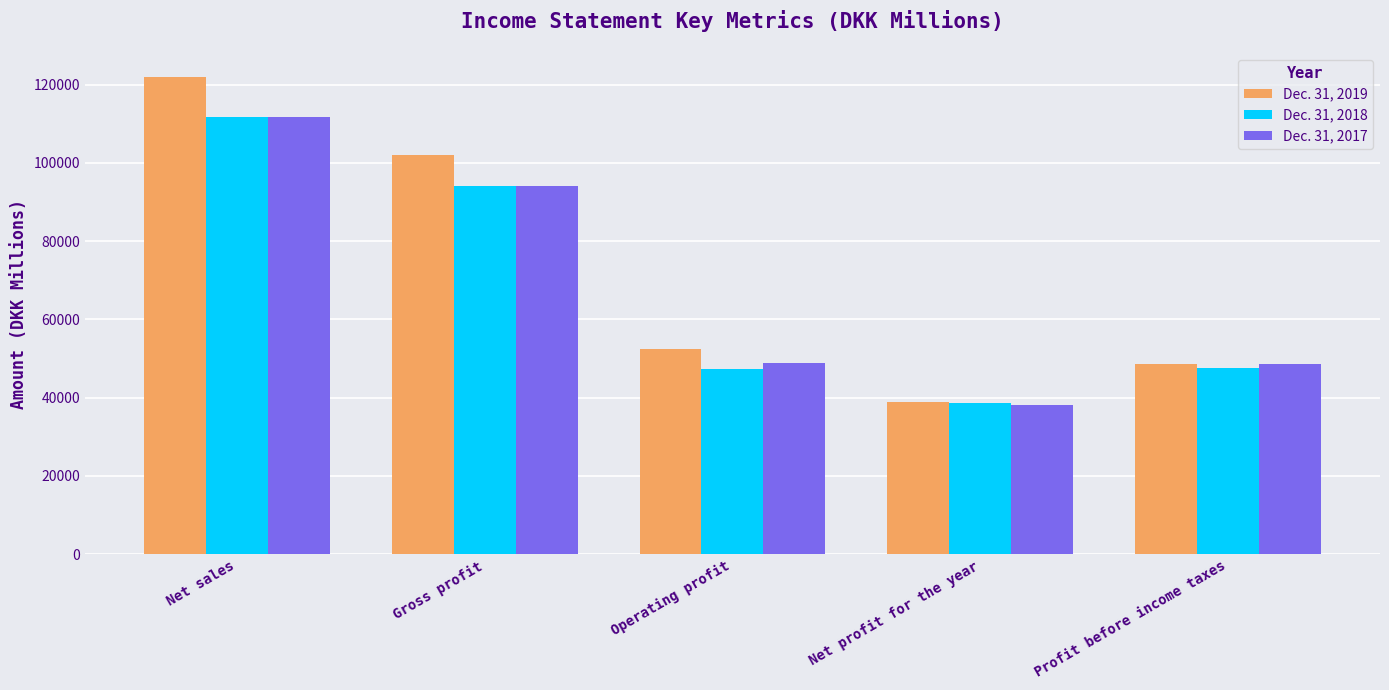

What is the maximum value shown in the chart?

122021